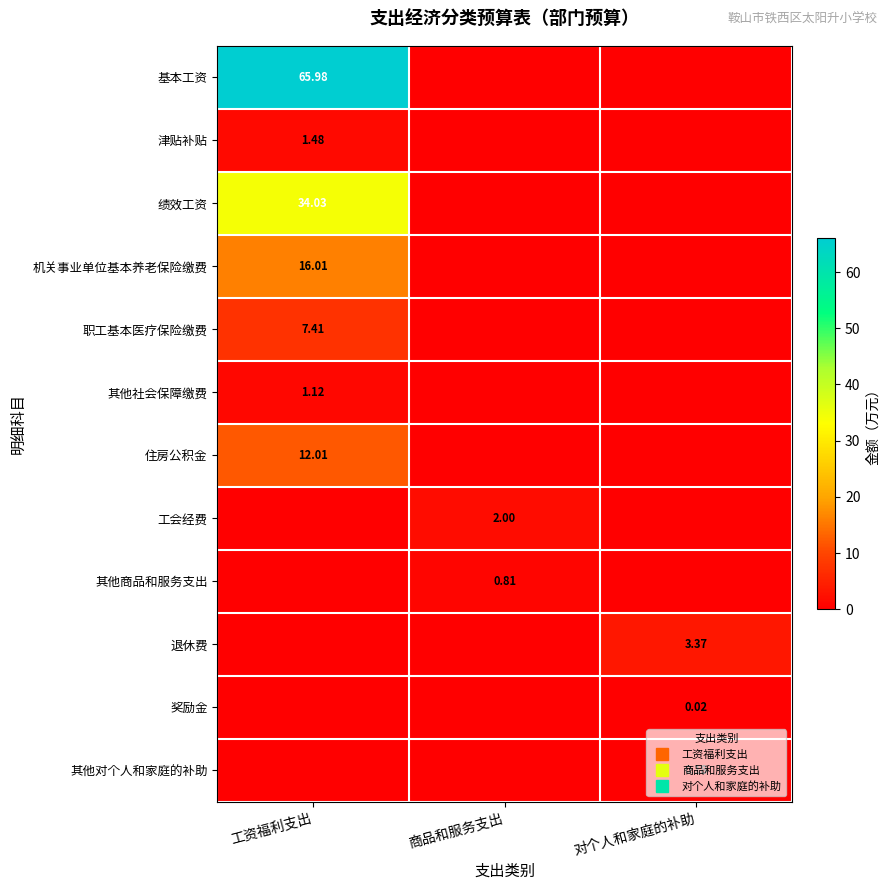

What is the difference between the 职工基本医疗保险缴费 values at 工资福利支出 and 对个人和家庭的补助?

7.4